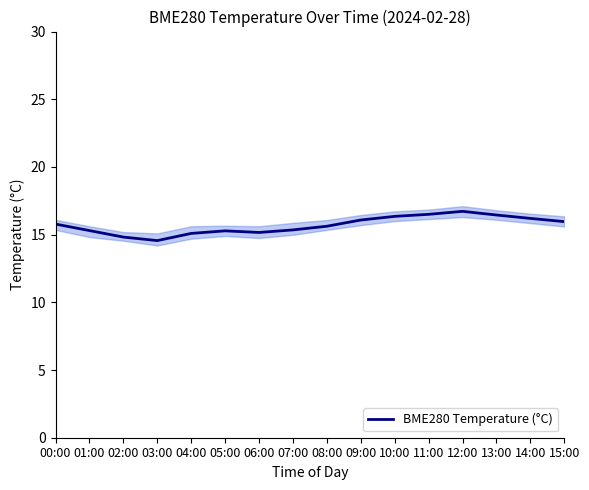

The chart shows a value of 24.2 at 09:00. True or false?

False